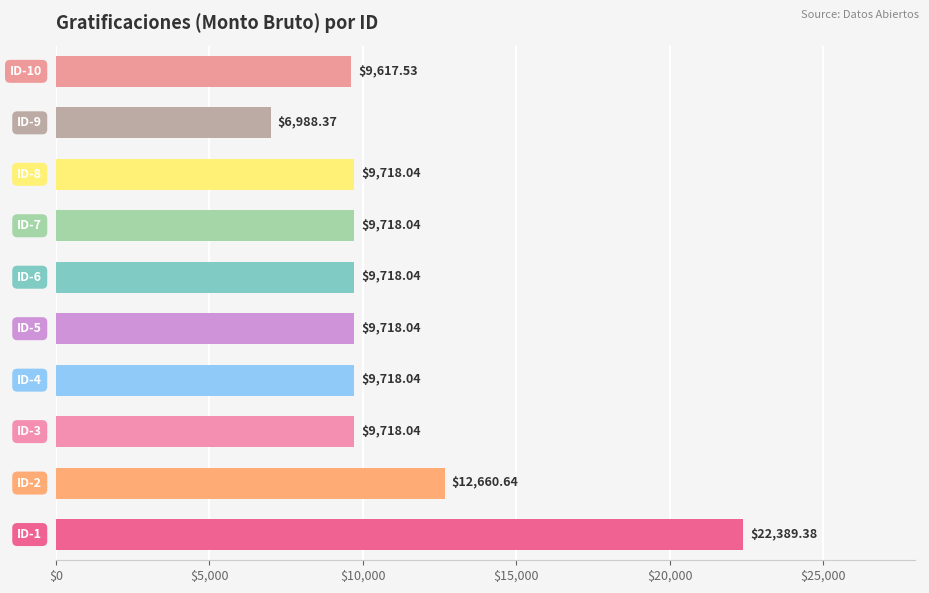

How many bars are there in total?

10